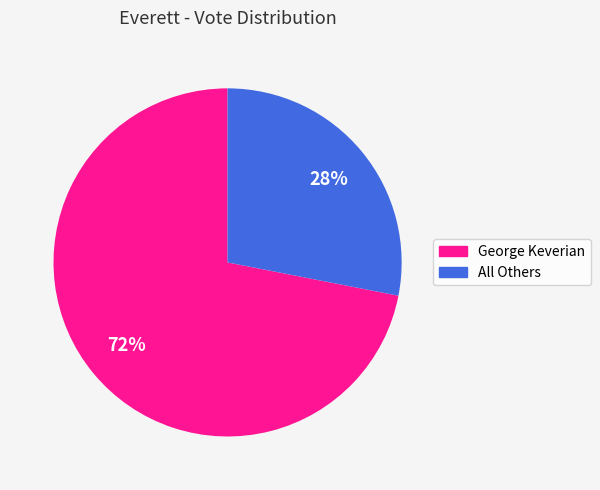

Is there any slice that represents more than half of the pie?

Yes